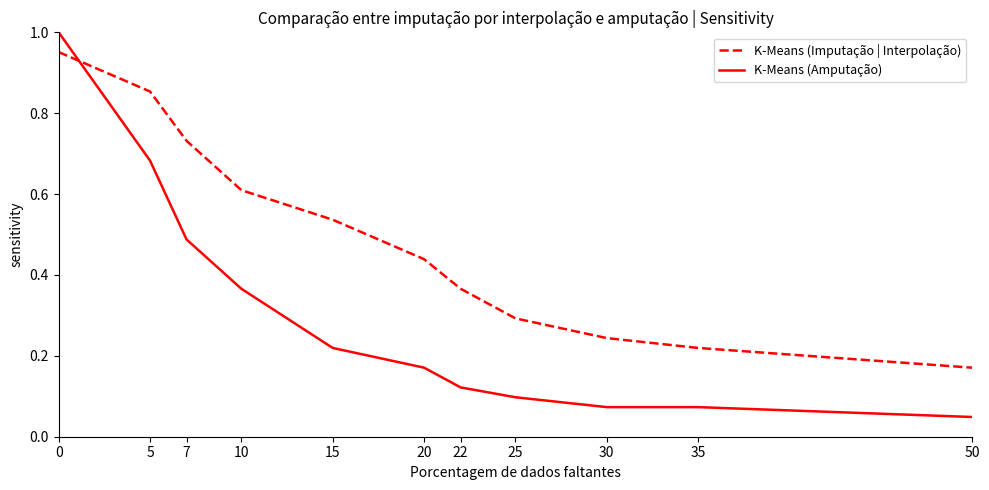

After their last crossing, which series has the higher values: K-Means (Imputação | Interpolação) or K-Means (Amputação)?

K-Means (Imputação | Interpolação)